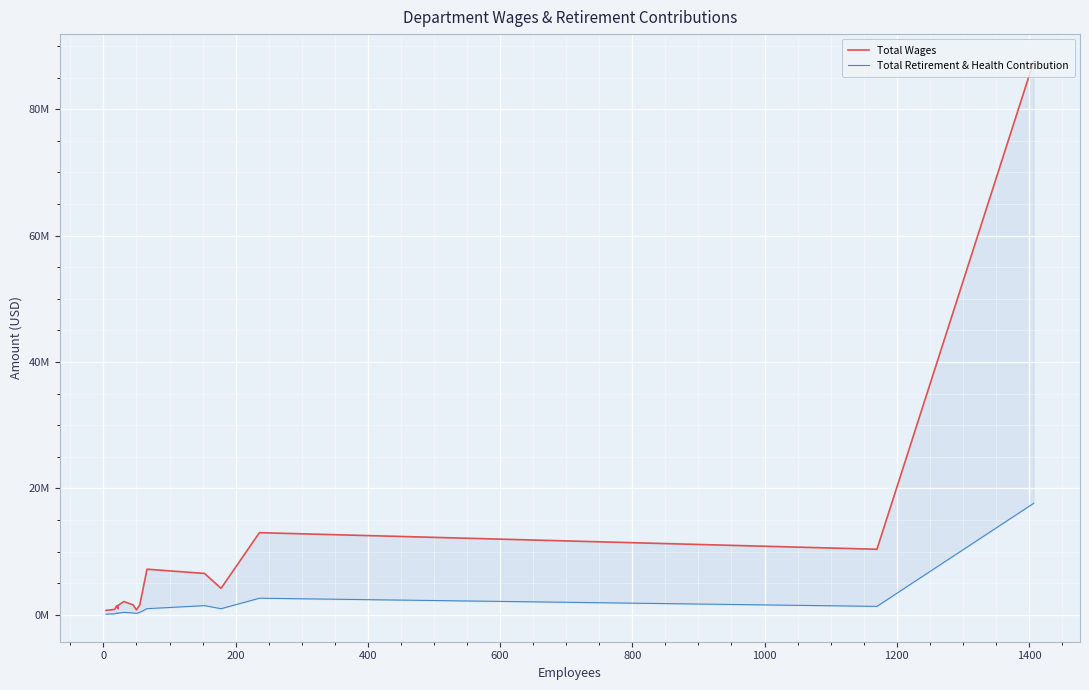

What is the difference between the maximum and minimum values in the Total Wages series?

86821397